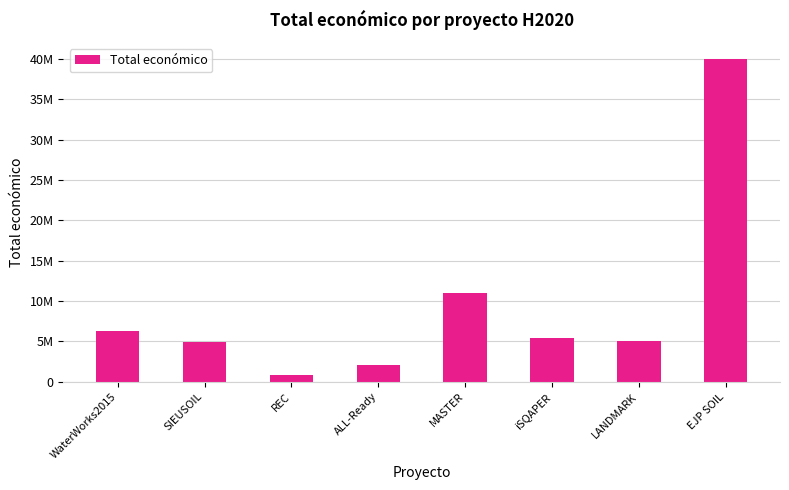

Reading left to right, list all the values displayed in this chart.

WaterWorks2015=6267994	SIEUSOIL=4985475	REC=895500	ALL-Ready=2136174	MASTER=10950171	iSQAPER=5375375	LANDMARK=4999663	EJP SOIL=40000000